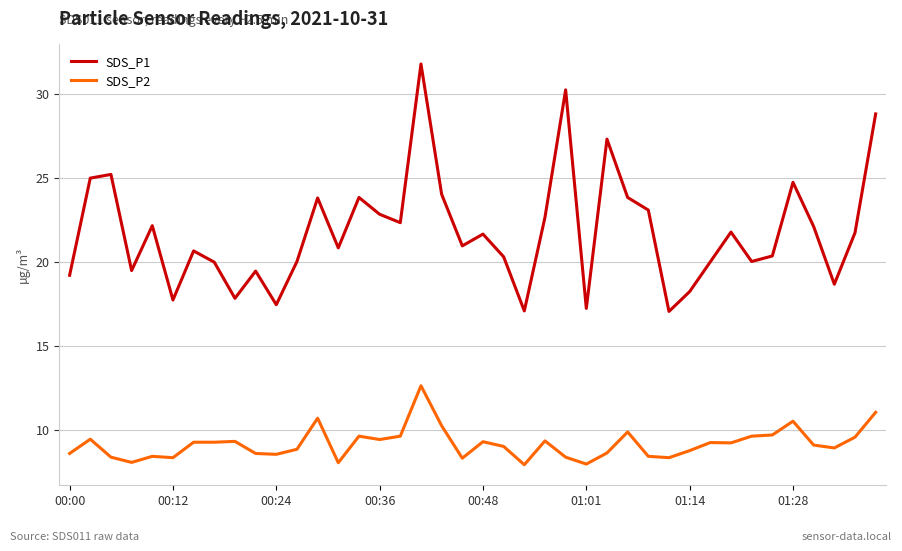

Which series has the largest range (max minus min)?

SDS_P1